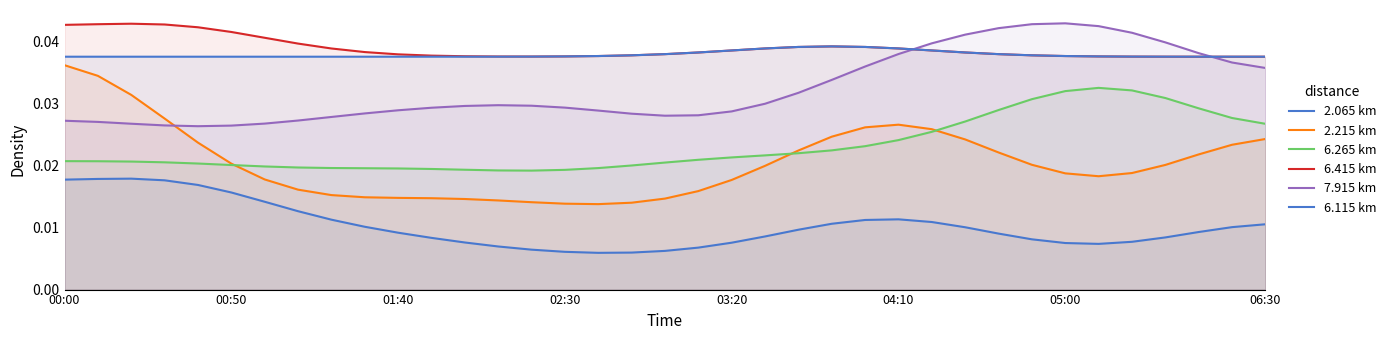

How many 2.215 km values are between 0 and 1?

37